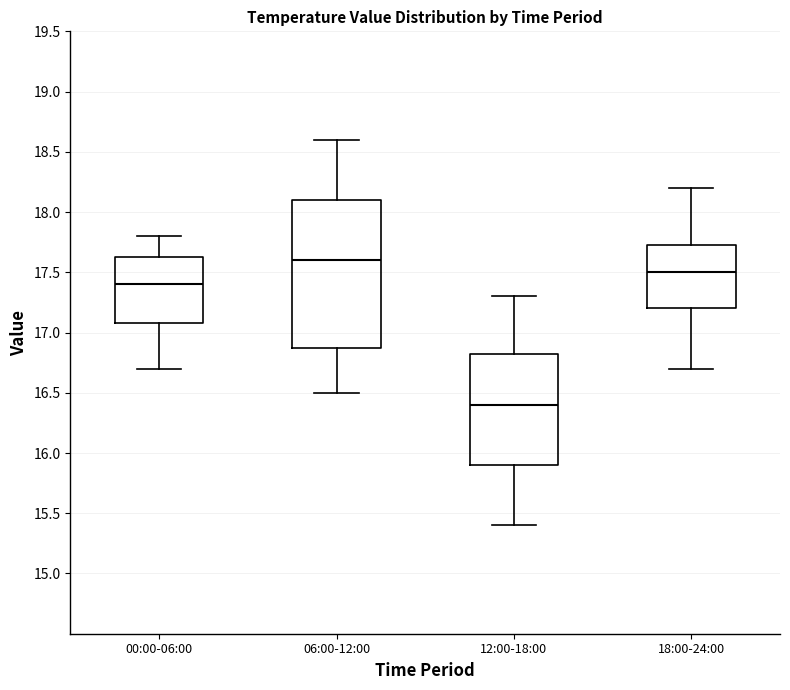

Reading left to right, read every box against the y-axis: the position of its median line, the range the box covers, and the ends of its whiskers. The values are not printed on the chart, so give them approximately, as read against the axis.

00:00-06:00: median 17.40, box 17.10 to 17.65, whiskers 16.70 to 17.80
06:00-12:00: median 17.60, box 16.90 to 18.10, whiskers 16.50 to 18.60
12:00-18:00: median 16.40, box 15.90 to 16.85, whiskers 15.40 to 17.30
18:00-24:00: median 17.50, box 17.20 to 17.75, whiskers 16.70 to 18.20